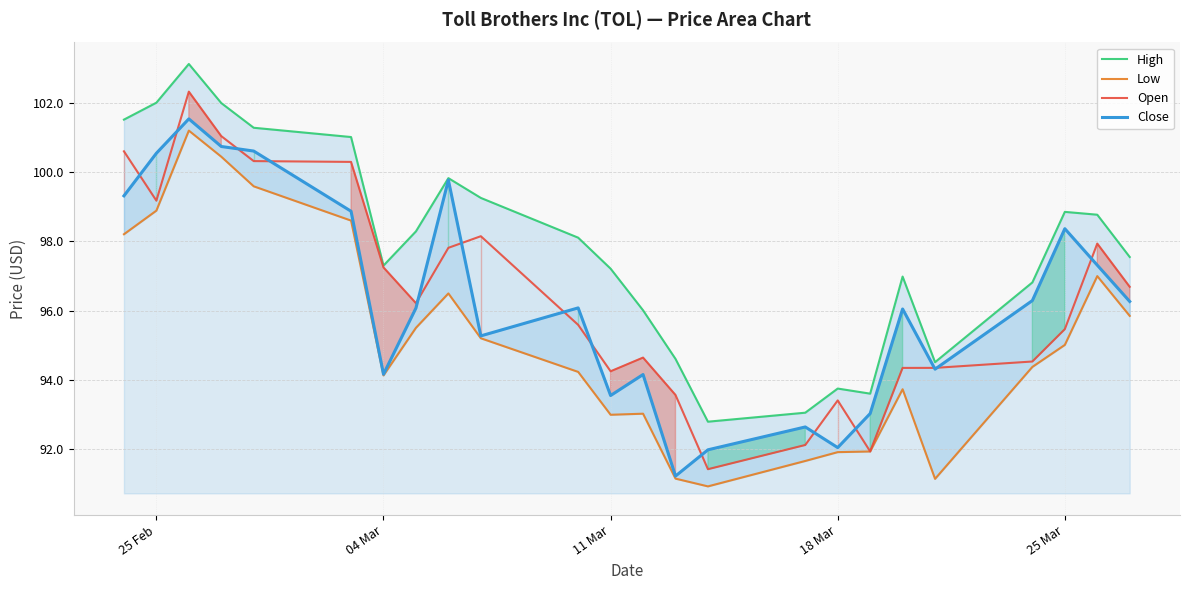

Which series has the largest range (max minus min)?

Open